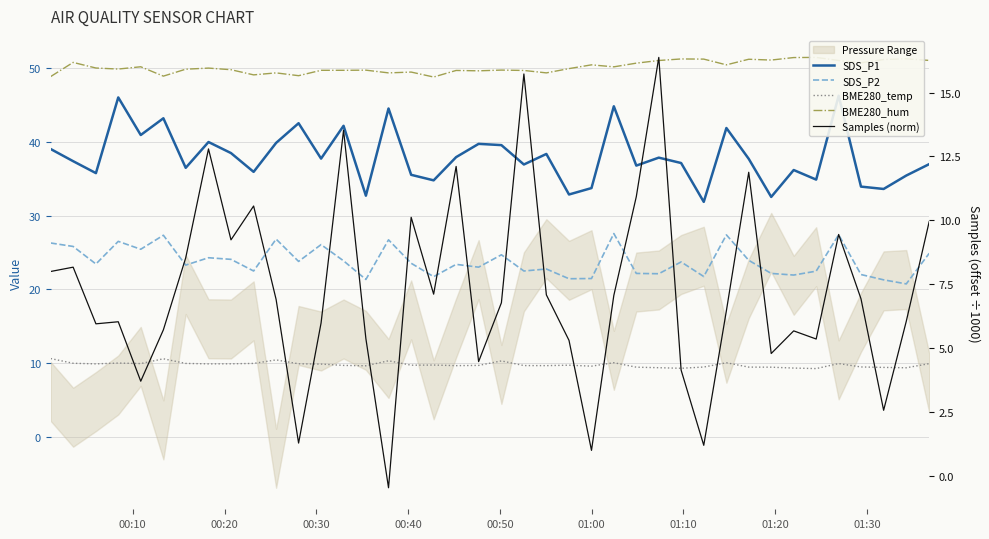

How many categories are shown in the chart?

40